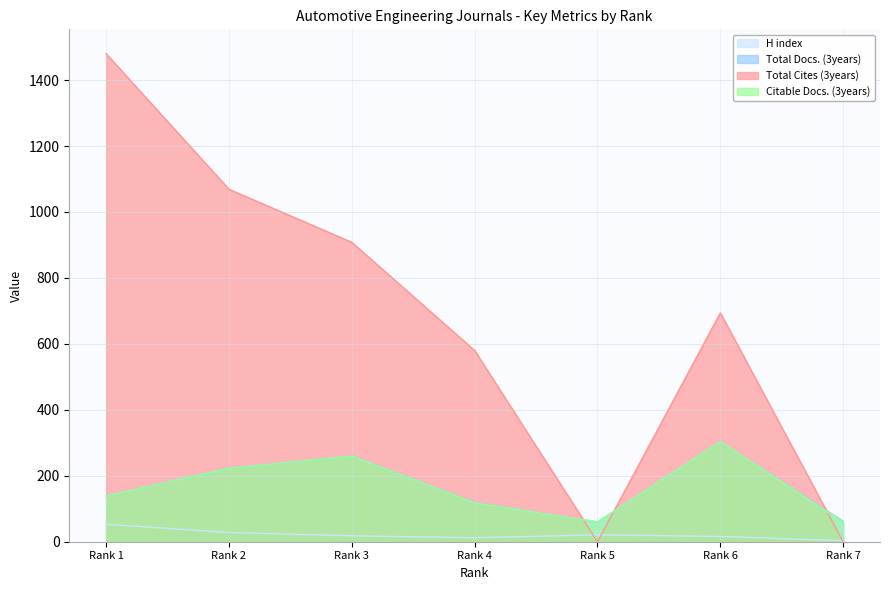

How many series are shown in this chart?

4